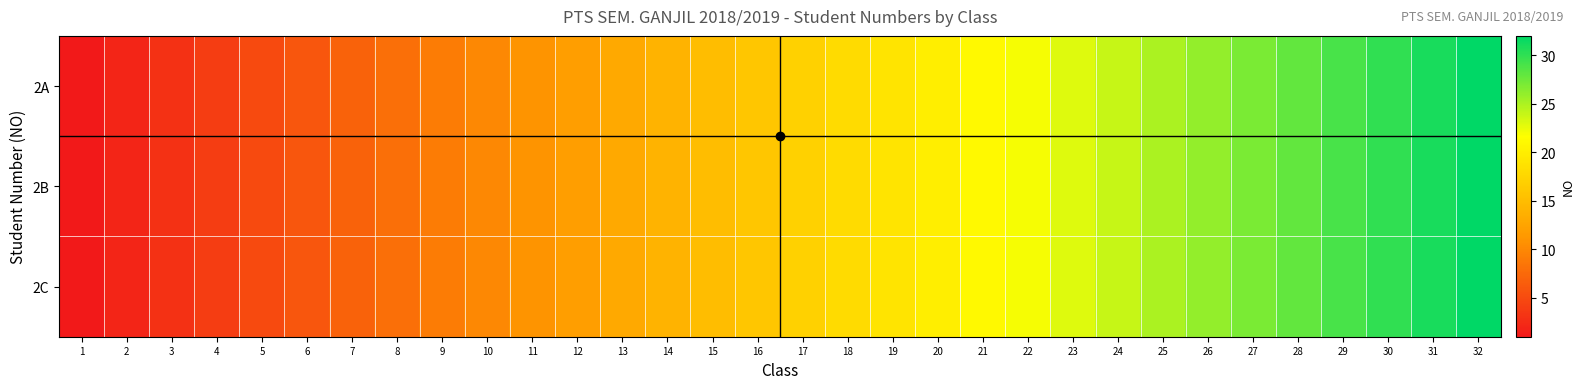

Reading right to left, extract all data points from this chart.

2A: 32=32	31=31	30=30	29=29	28=28	27=27	26=26	25=25	24=24	23=23	22=22	21=21	20=20	19=19	18=18	17=17	16=16	15=15	14=14	13=13	12=12	11=11	10=10	9=9	8=8	7=7	6=6	5=5	4=4	3=3	2=2	1=1
2B: 32=32	31=31	30=30	29=29	28=28	27=27	26=26	25=25	24=24	23=23	22=22	21=21	20=20	19=19	18=18	17=17	16=16	15=15	14=14	13=13	12=12	11=11	10=10	9=9	8=8	7=7	6=6	5=5	4=4	3=3	2=2	1=1
2C: 32=32	31=31	30=30	29=29	28=28	27=27	26=26	25=25	24=24	23=23	22=22	21=21	20=20	19=19	18=18	17=17	16=16	15=15	14=14	13=13	12=12	11=11	10=10	9=9	8=8	7=7	6=6	5=5	4=4	3=3	2=2	1=1